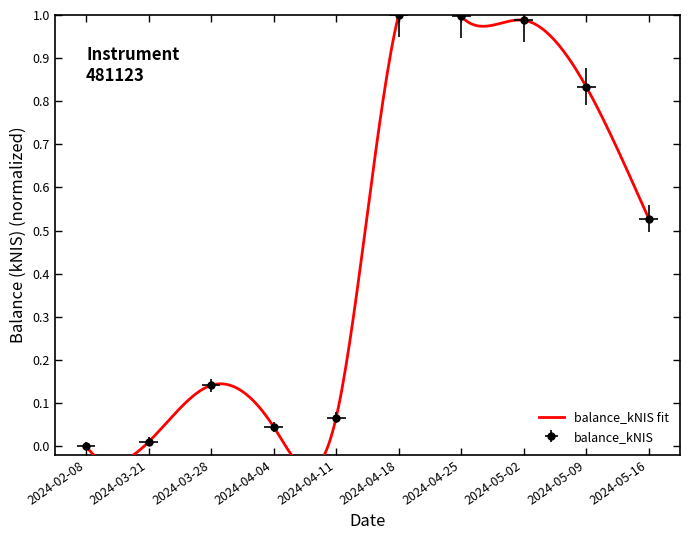

What is the maximum value shown in the chart?

1.0